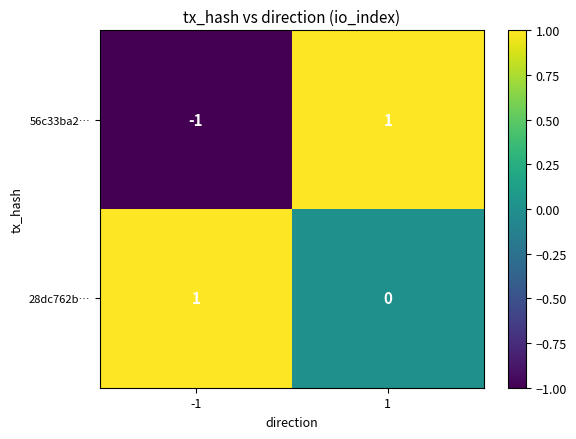

Reading left to right, what are all the values shown in this chart?

56c33ba2…: -1=-1	1=1
28dc762b…: -1=1	1=0